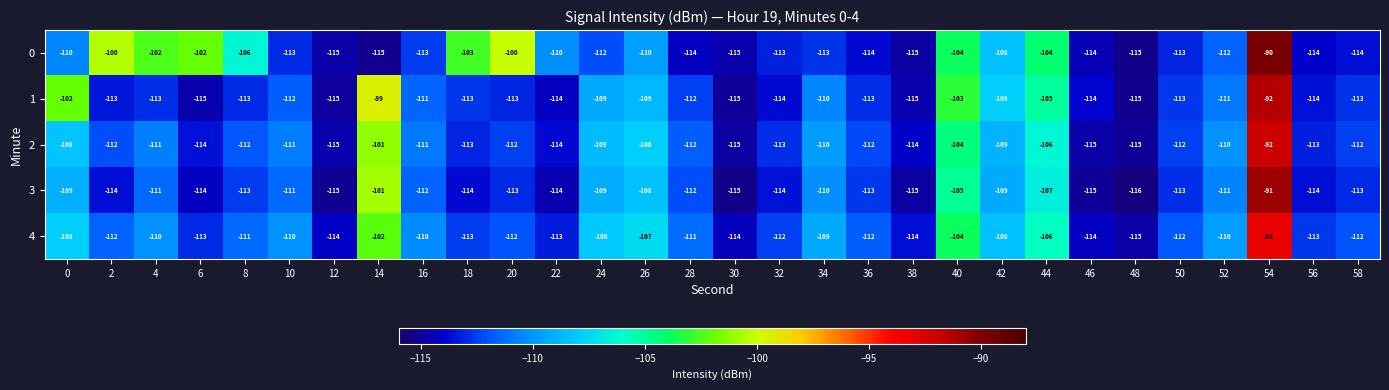

What is the greatest value displayed?

-90